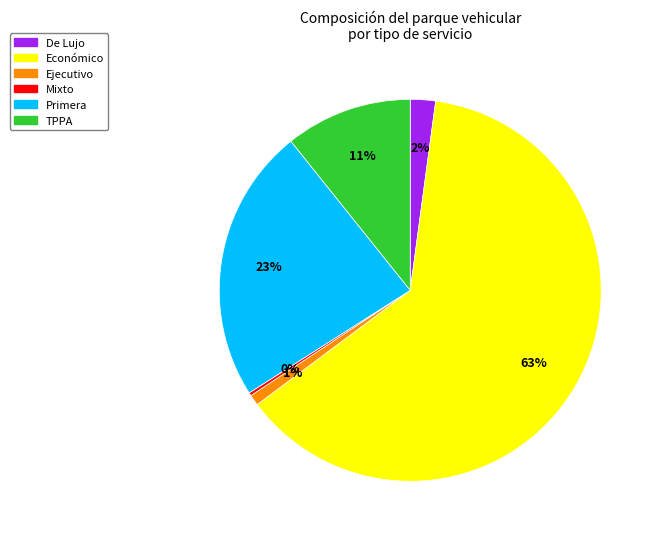

What is the majority slice?

Económico